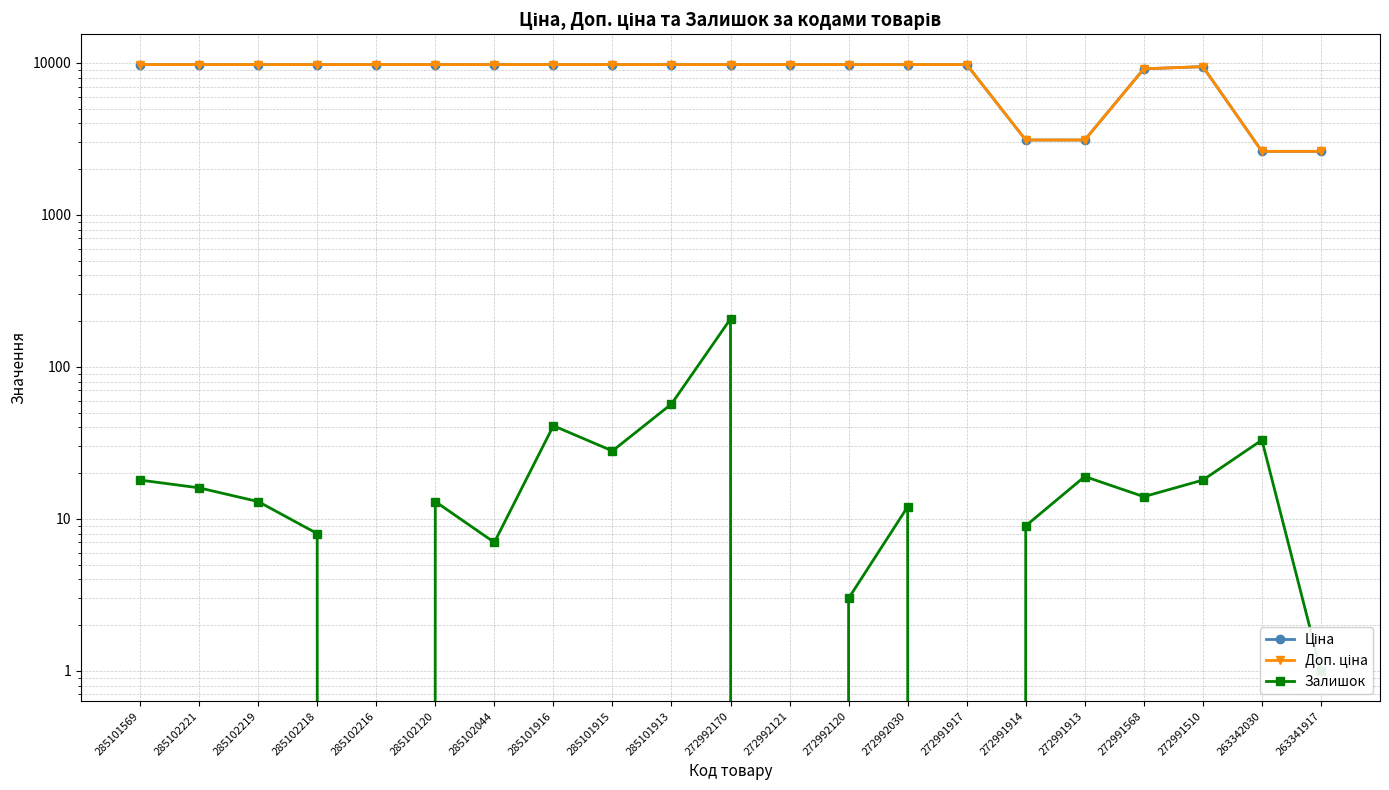

The value of Ціна at 272992121 is 2870.8. True or false?

False